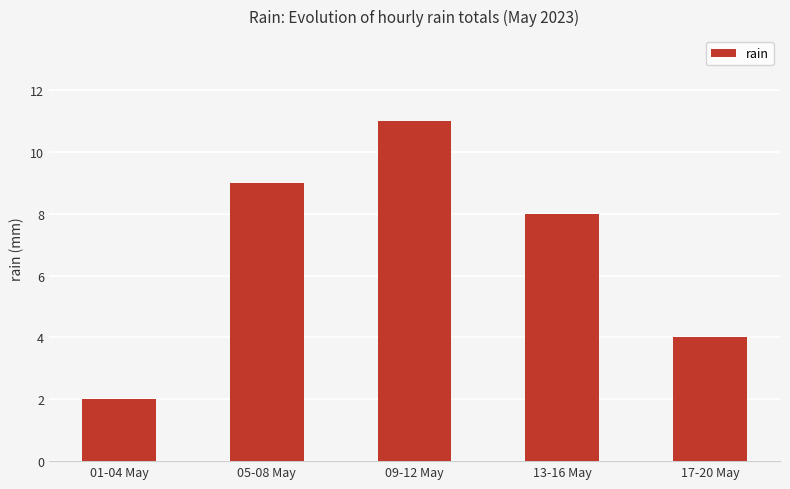

How many distinct data groups are displayed?

1